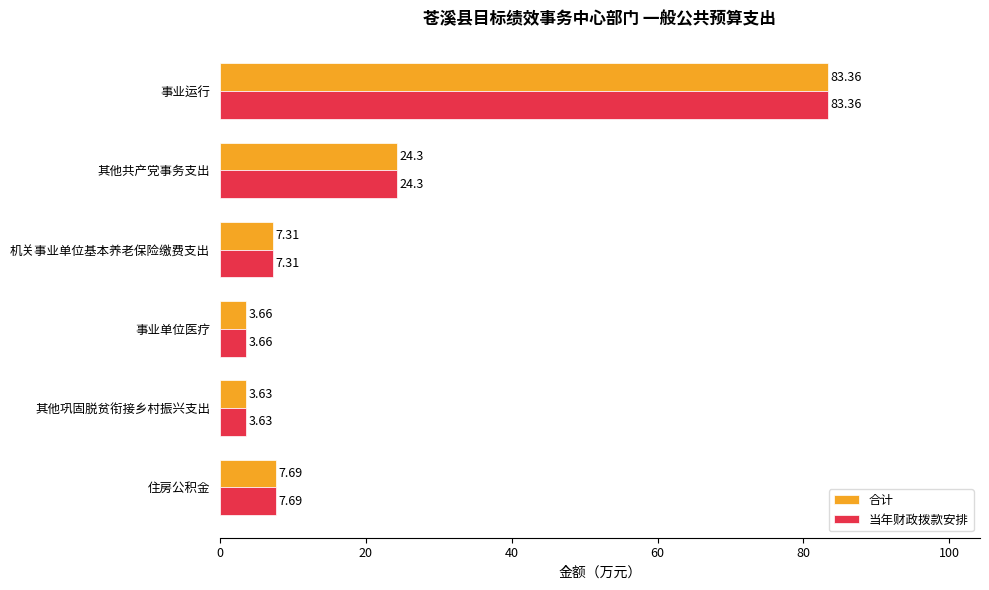

What is the total value across all series at 其他共产党事务支出?

48.6